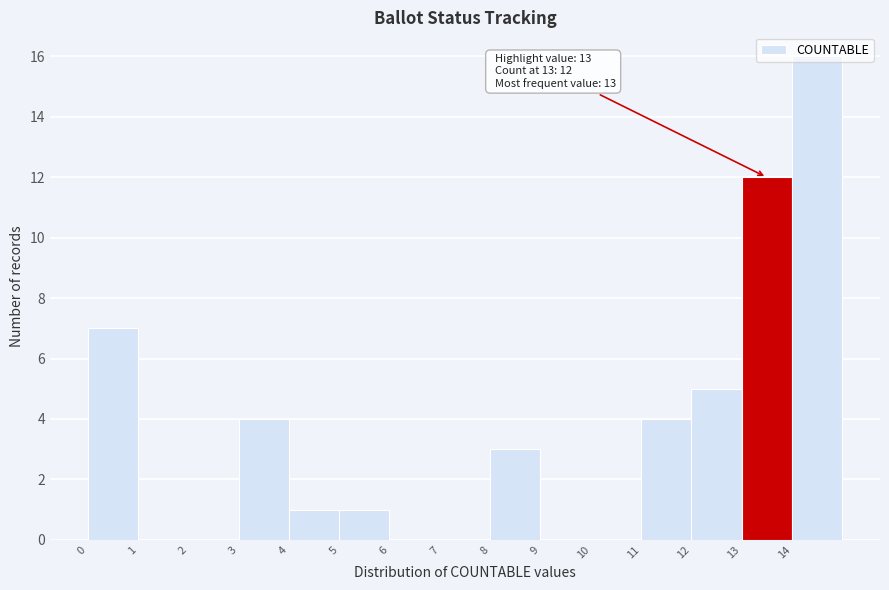

Over which range of the x-axis is the bar tallest?

14 to 15